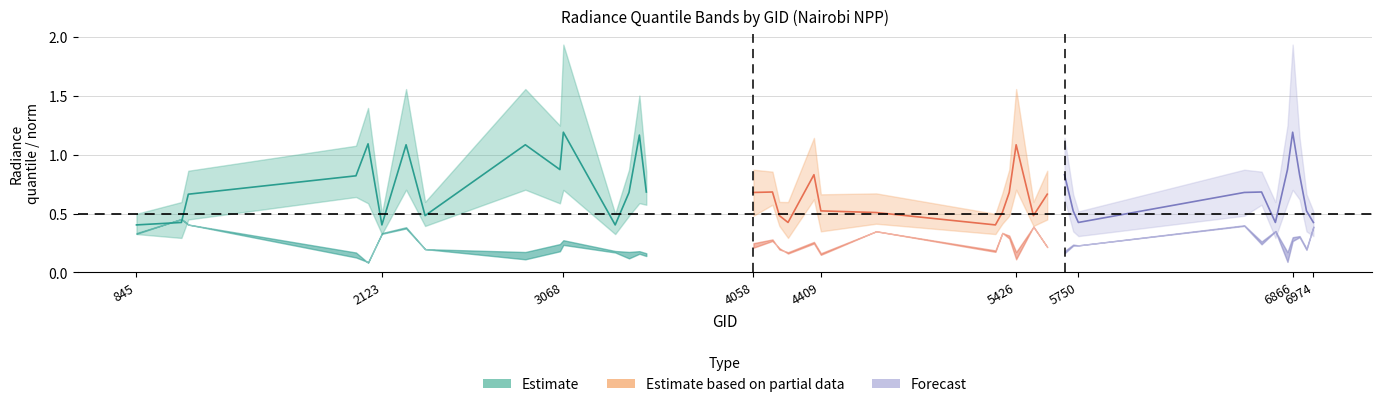

Reading right to left, extract all data points from this chart.

rade9_aggzone_norm: 0.4	0.2	0.3	0.3	0.2	0.4	0.3	0.4	0.2	0.2	0.2	0.2	0.4	0.2	0.3	0.3	0.2	0.3	0.2	0.3	0.2	0.2	0.3	0.2	0.2	0.2	0.2	0.2	0.3	0.2	0.2	0.2	0.4	0.3	0.1	0.2	0.4	0.5	0.3
rade9_mult_nadir_norm: 0.4	0.2	0.3	0.3	0.1	0.3	0.2	0.4	0.2	0.2	0.2	0.2	0.4	0.1	0.3	0.3	0.2	0.3	0.1	0.2	0.2	0.2	0.3	0.2	0.1	0.2	0.1	0.2	0.2	0.2	0.1	0.2	0.4	0.3	0.1	0.1	0.4	0.5	0.3
rade9_bin_1q: 0.3	0.3	0.6	0.7	0.6	0.3	0.6	0.5	0.3	0.3	0.6	0.4	0.4	0.7	0.5	0.4	0.3	0.4	0.3	0.6	0.3	0.4	0.6	0.5	0.6	0.6	0.5	0.3	0.7	0.6	0.7	0.4	0.7	0.3	0.6	0.6	0.4	0.3	0.3
rade9_bin_mdn: 0.4	0.5	0.8	1.2	0.9	0.4	0.7	0.7	0.4	0.5	0.8	0.7	0.5	1.1	0.7	0.5	0.4	0.5	0.5	0.8	0.4	0.5	0.7	0.7	0.7	1.2	0.7	0.4	1.2	0.9	1.1	0.5	1.1	0.4	1.1	0.8	0.7	0.4	0.4
rade9_bin_3q: 0.5	0.7	1.1	1.9	1.2	0.6	0.9	0.9	0.5	0.7	1.1	0.9	0.6	1.6	0.9	0.7	0.5	0.7	0.7	1.1	0.6	0.6	0.9	0.9	0.9	1.5	0.9	0.5	1.9	1.2	1.6	0.6	1.6	0.5	1.4	1.1	0.9	0.6	0.5